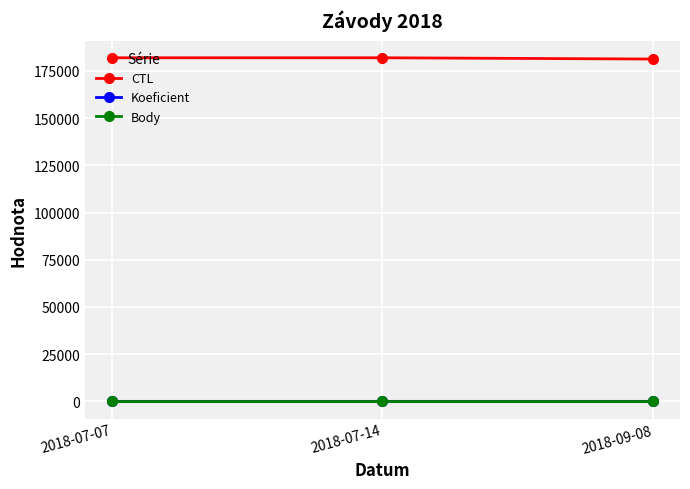

What are all the series names shown in the legend?

CTL, Koeficient, Body